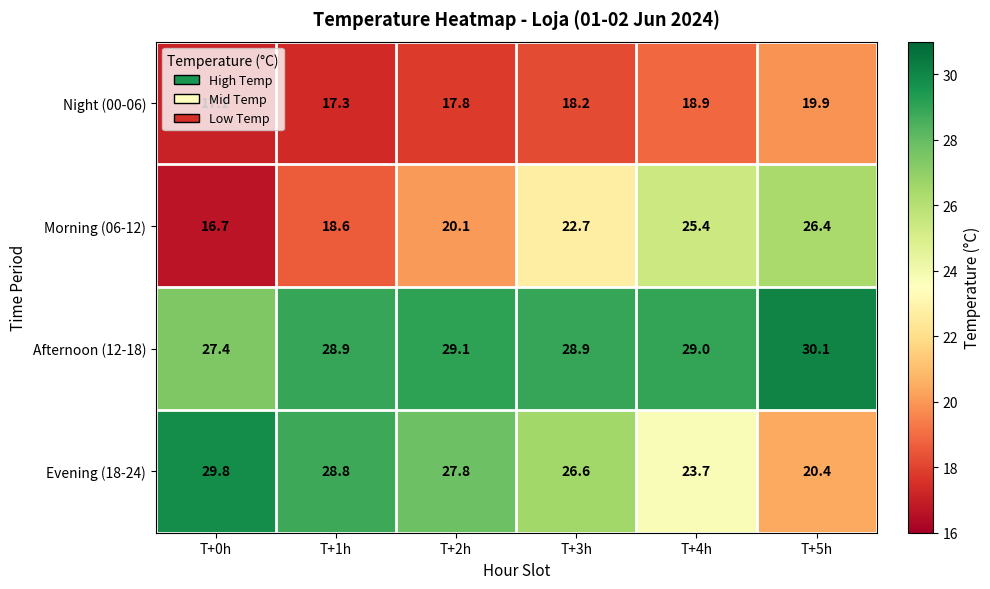

List the series in order of their overall mean, highest first.

Afternoon (12-18), Evening (18-24), Morning (06-12), Night (00-06)